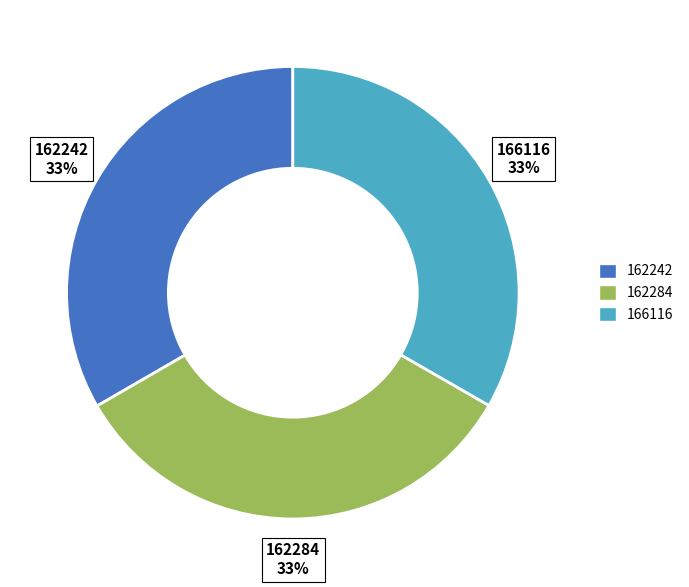

What percentage is the 166116 slice, to the nearest percent?

33%